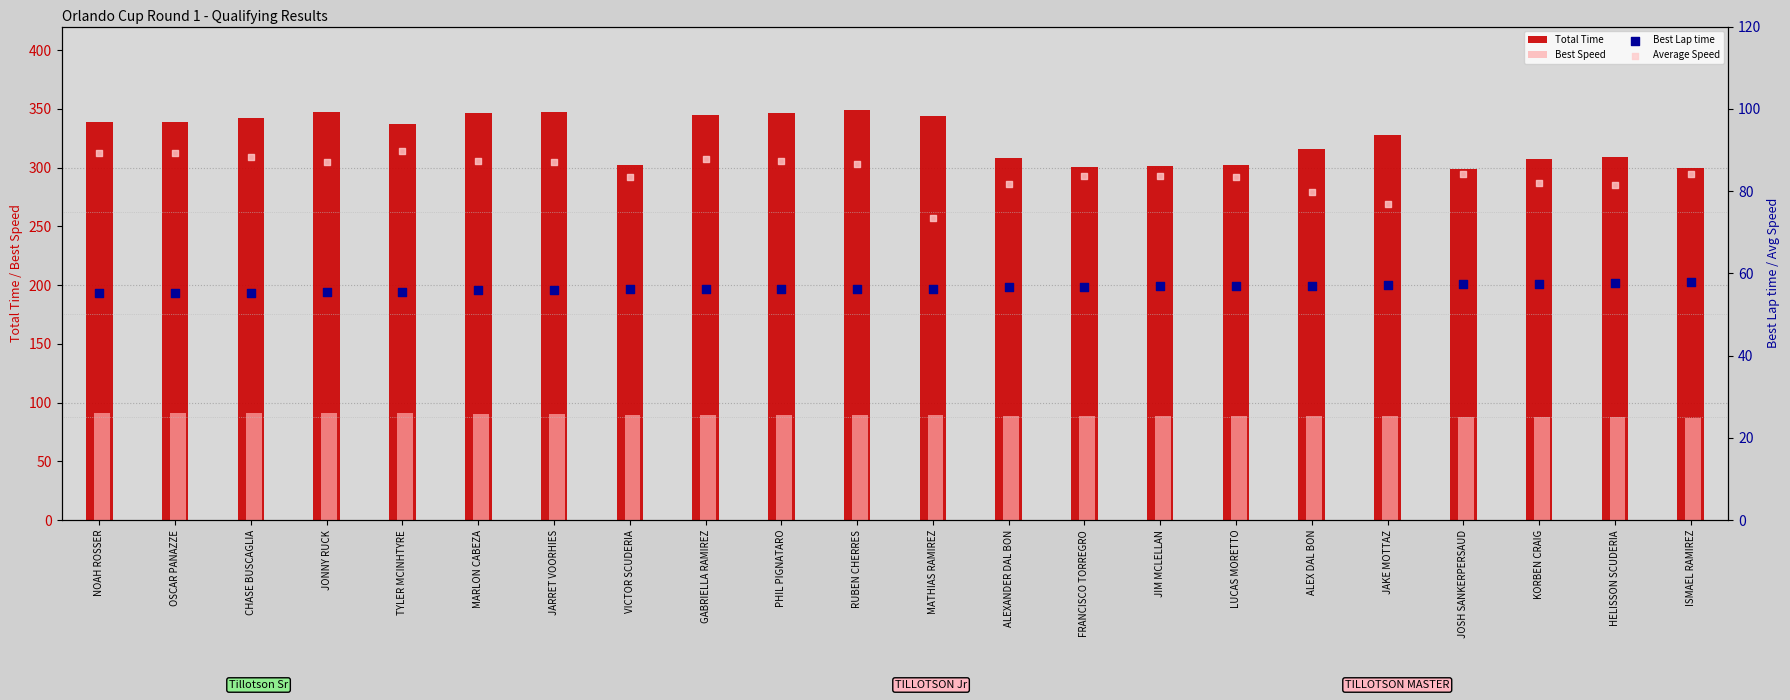

What are all the series names shown in the legend?

Total Time, Best Speed, Best Lap time, Average Speed